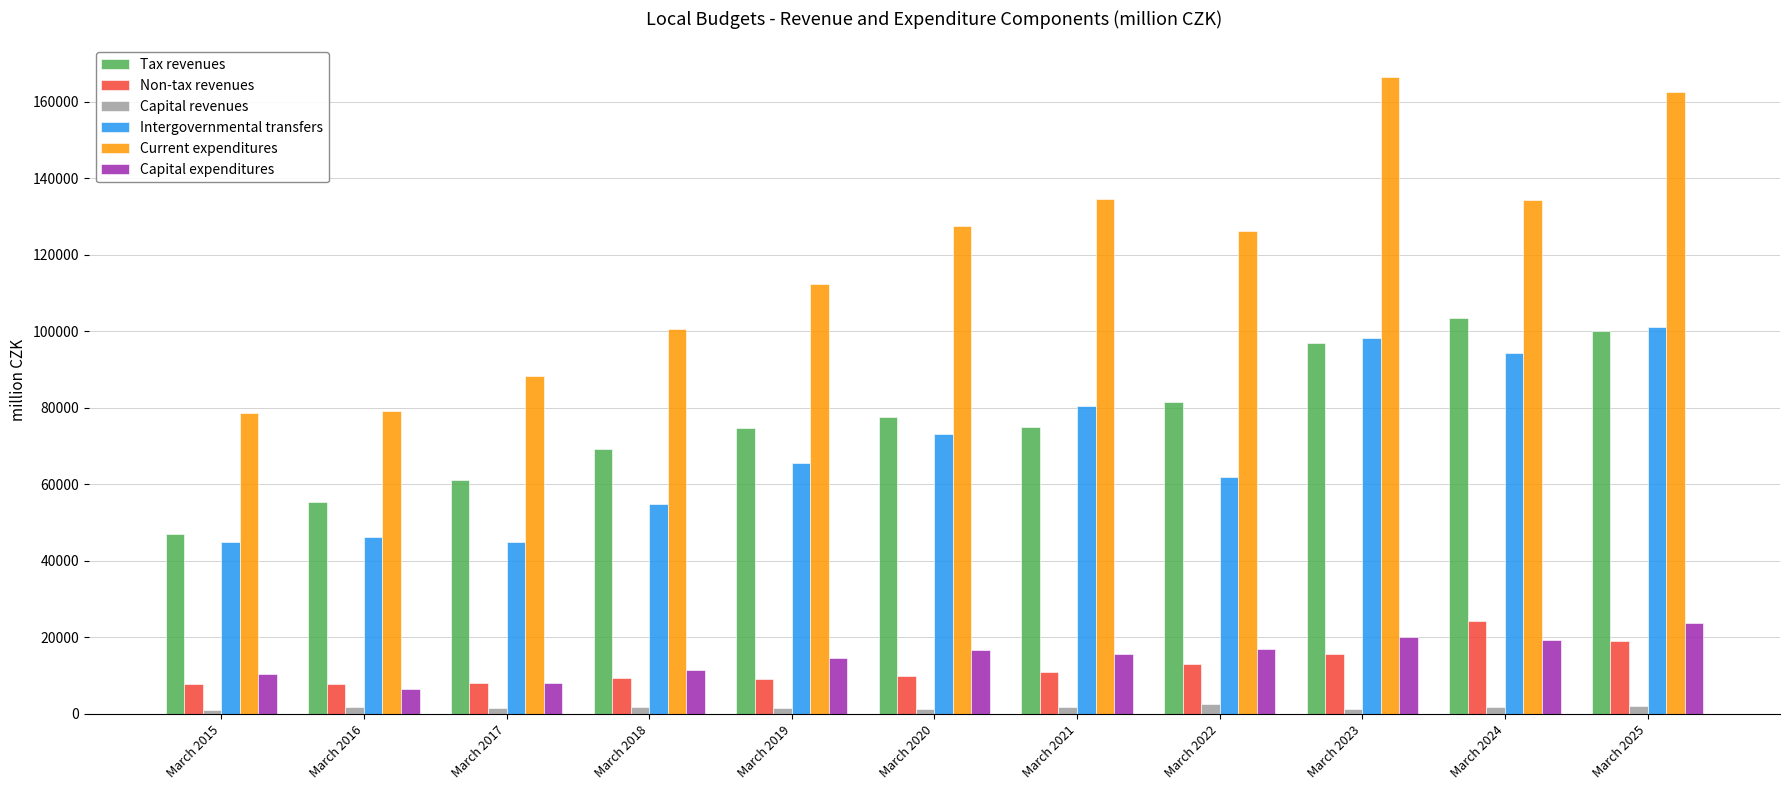

Which series has the largest range (max minus min)?

Current expenditures